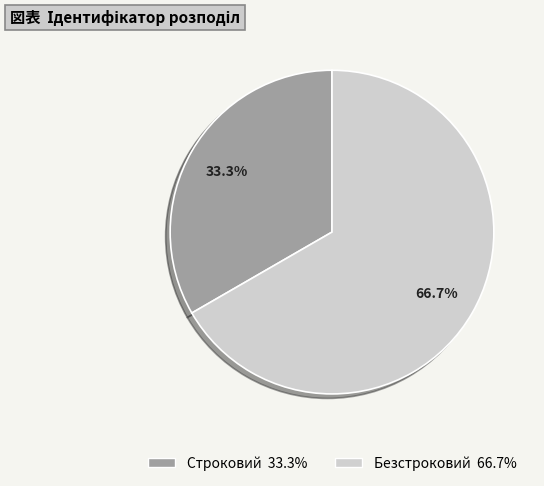

To the nearest percent, what percentage of the pie is Строковий?

33%